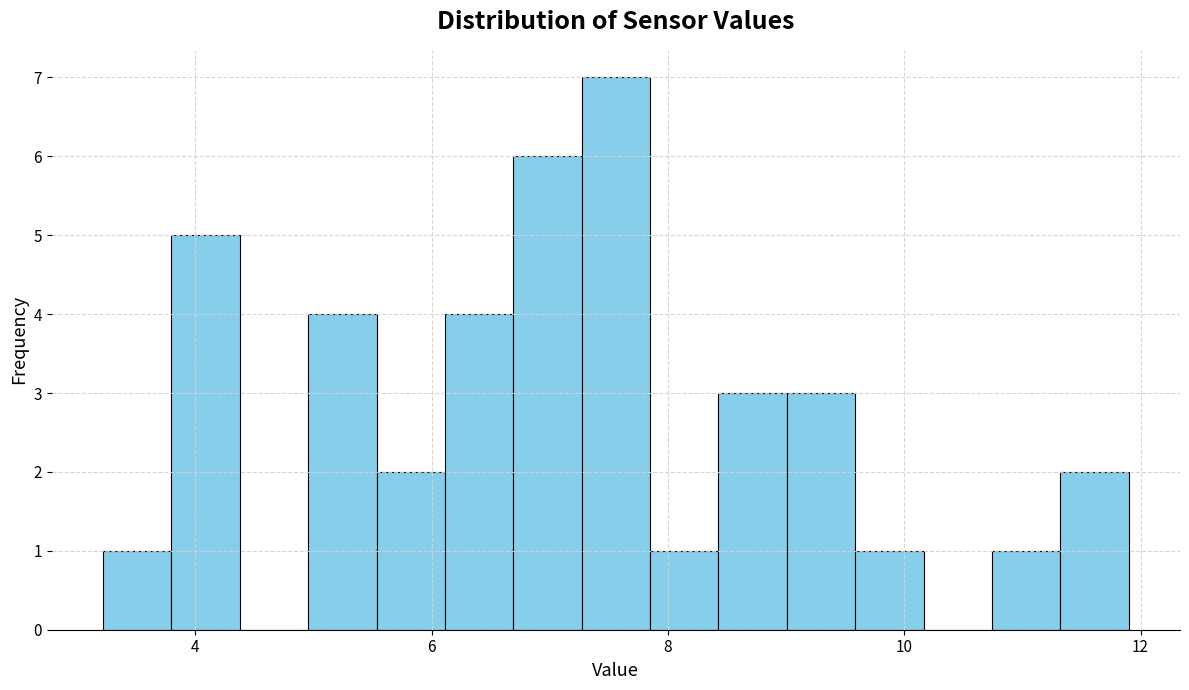

Around what value on the x-axis is the tallest bar? Give the approximate position of its centre, as read against the axis.

7.6